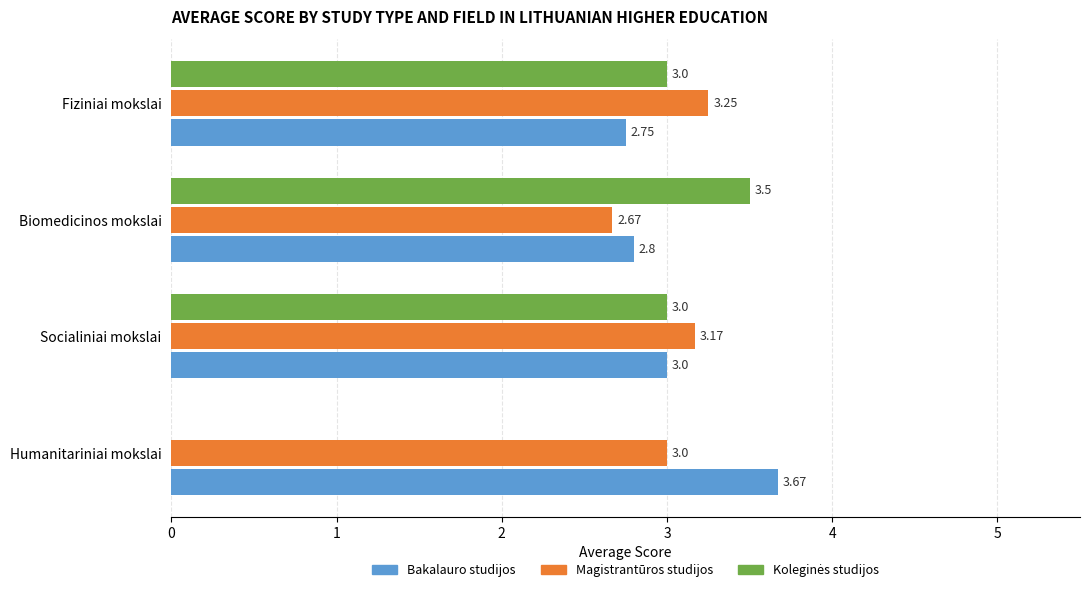

Which series has the largest total across all categories?

Bakalauro studijos